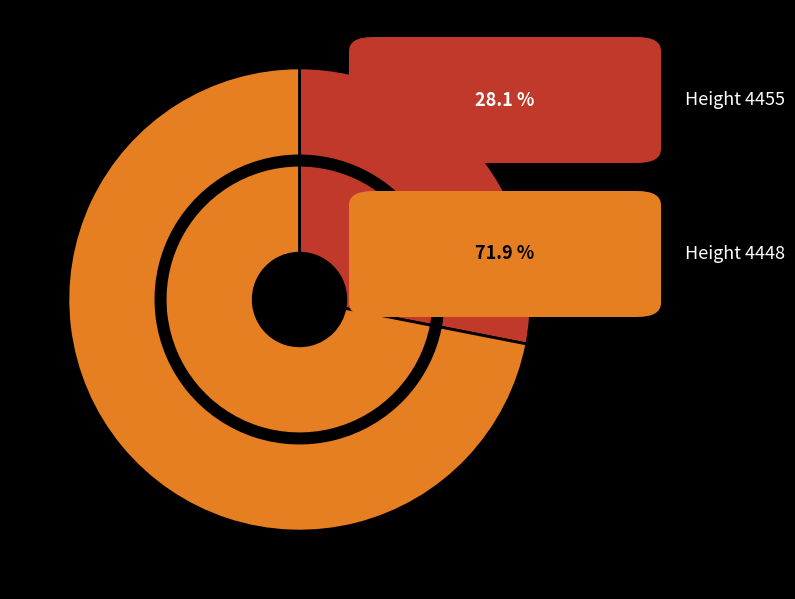

Count the number of slices in the pie.

2